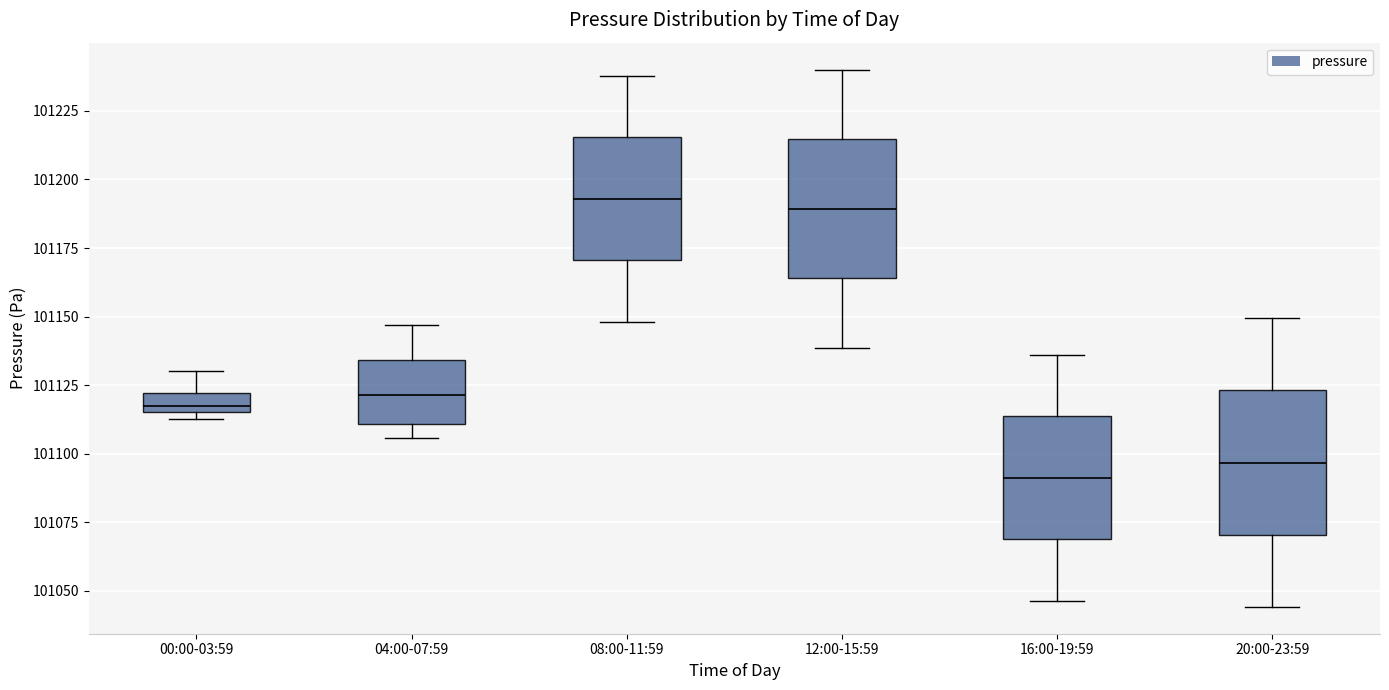

Which box has the lowest median line?

16:00-19:59